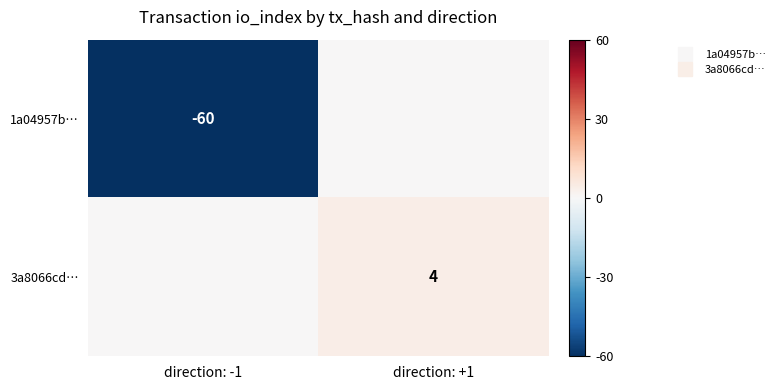

List the series in order of their overall mean, lowest first.

1a04957b…, 3a8066cd…